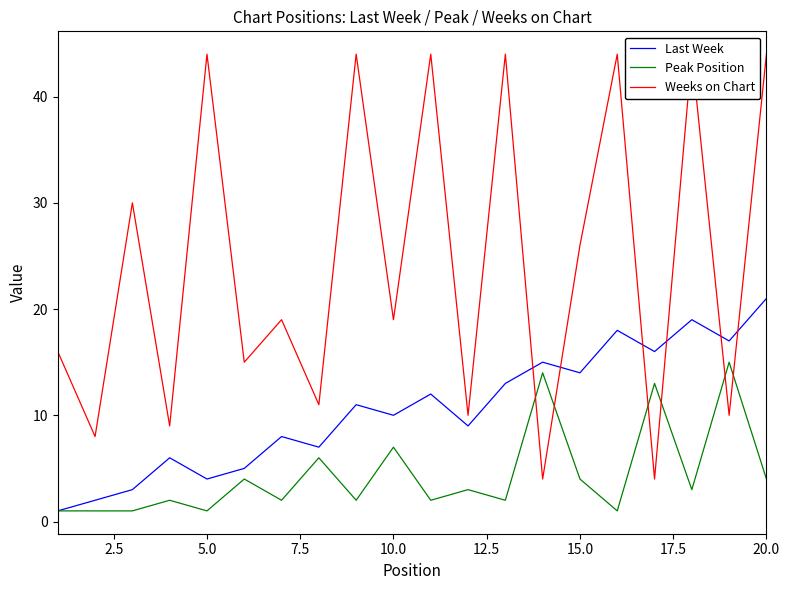

Which series has the largest total across all categories?

Weeks on Chart